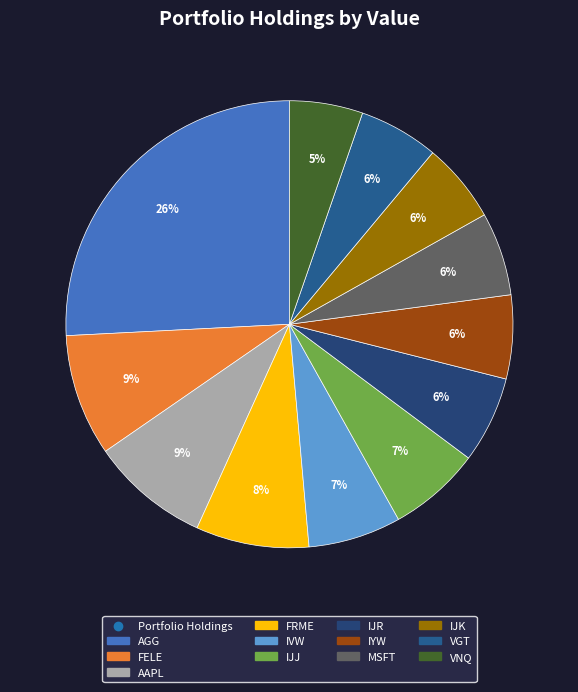

How many segments does this pie chart have?

12